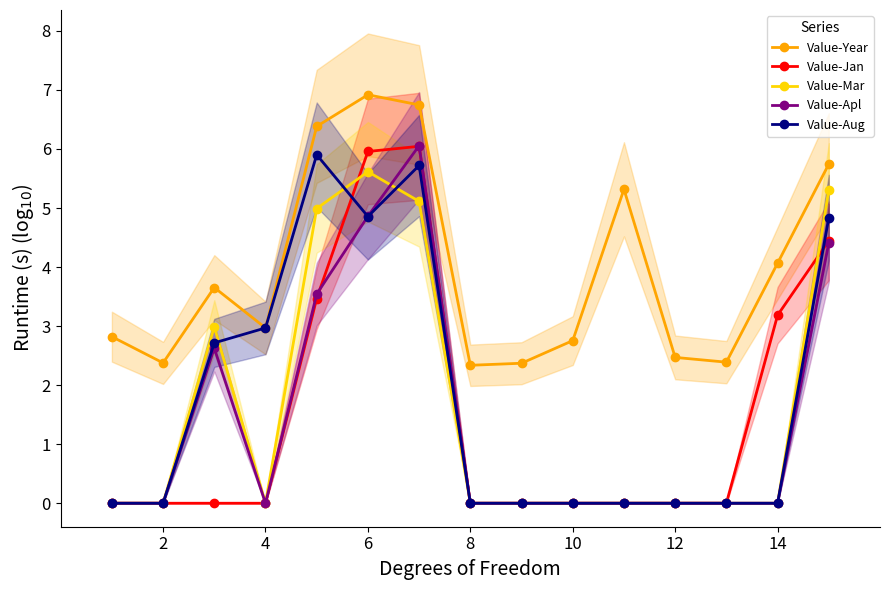

What is the maximum value for Value-Jan?

6.0